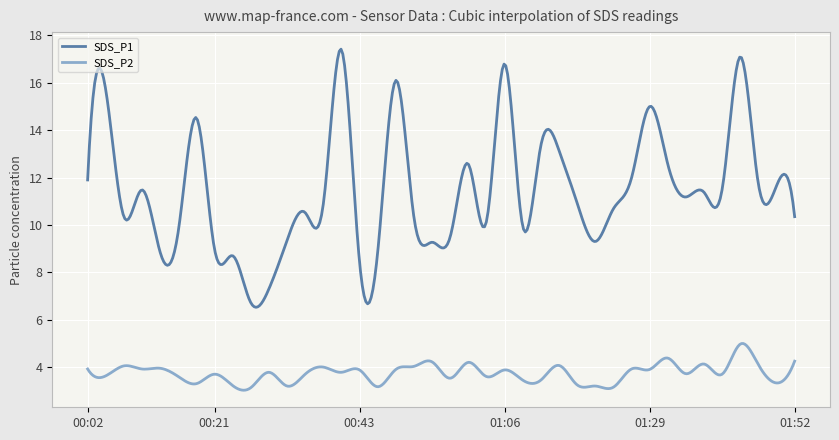

True or false: SDS_P2 and SDS_P1 intersect in this chart.

False